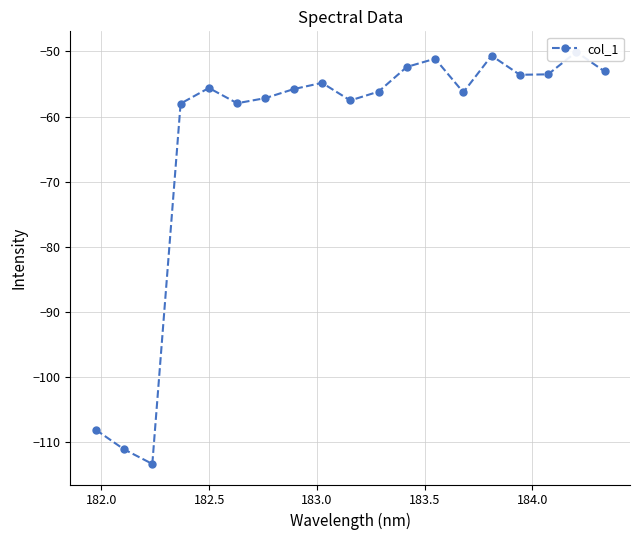

How many interior local valleys (lower than both neighbors) does the data have?

5